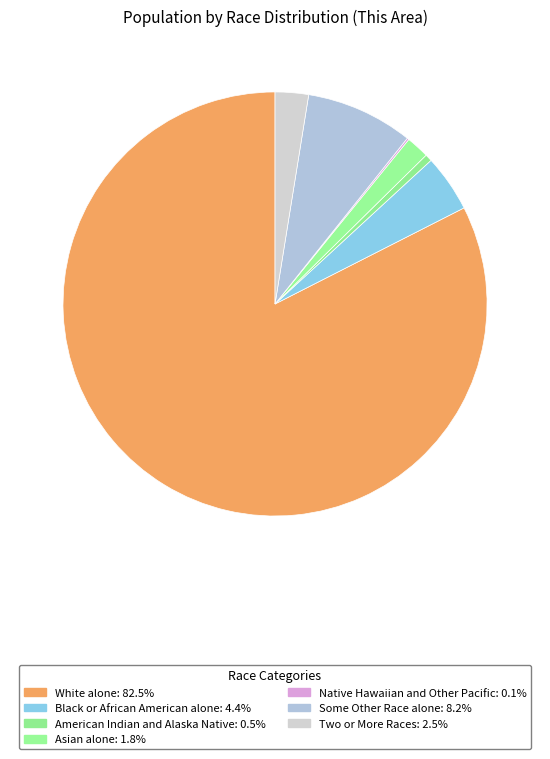

Count the number of slices in the pie.

7